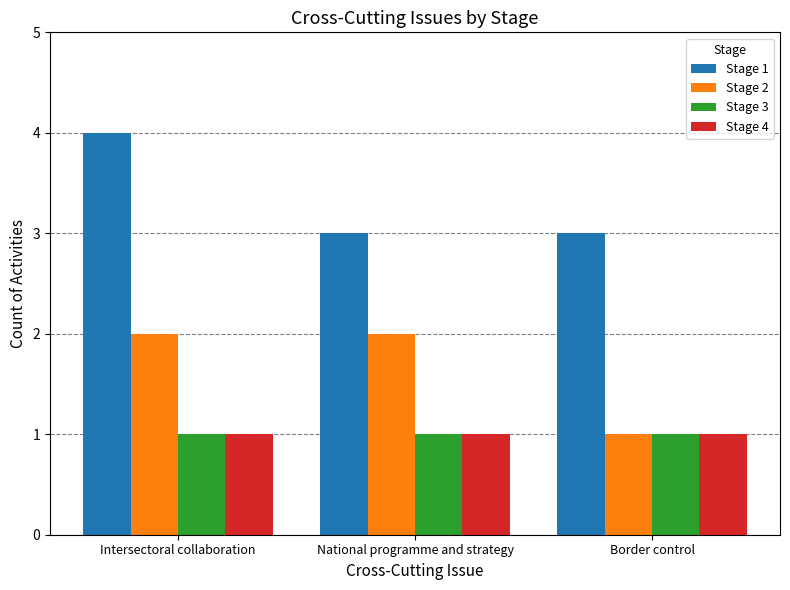

The Stage 2 series shows 1 at Intersectoral collaboration. True or false?

False